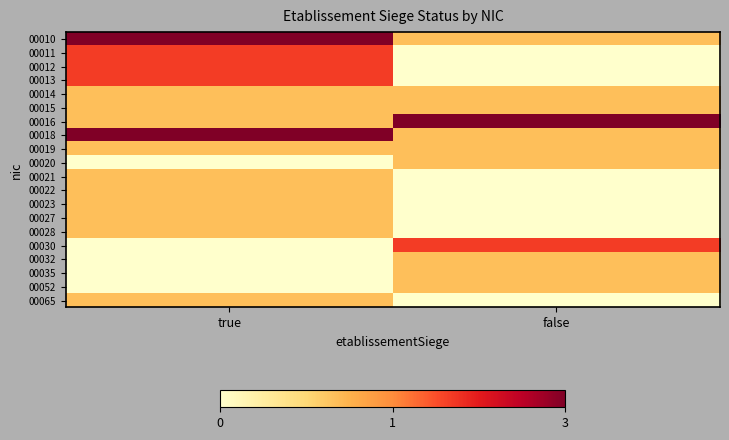

At true, list the series in order from largest to smallest.

00010, 00018, 00011, 00012, 00013, 00014, 00015, 00016, 00019, 00021, 00022, 00023, 00027, 00028, 00065, 00020, 00030, 00032, 00035, 00052